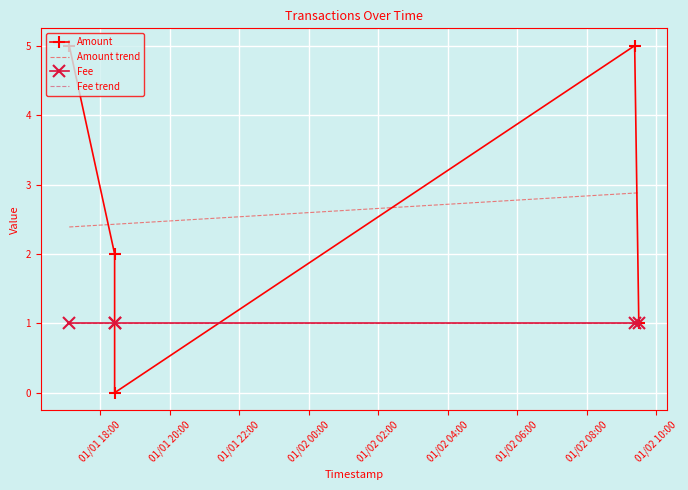

What is the sum of all Amount values?

13.0